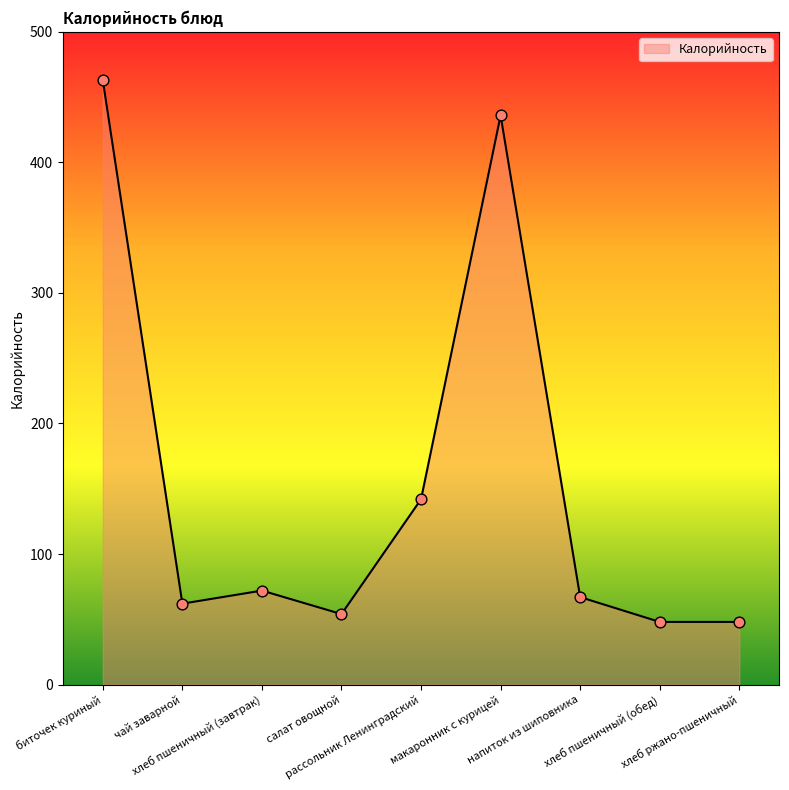

What is the change in value from чай заварной to салат овощной?

-8